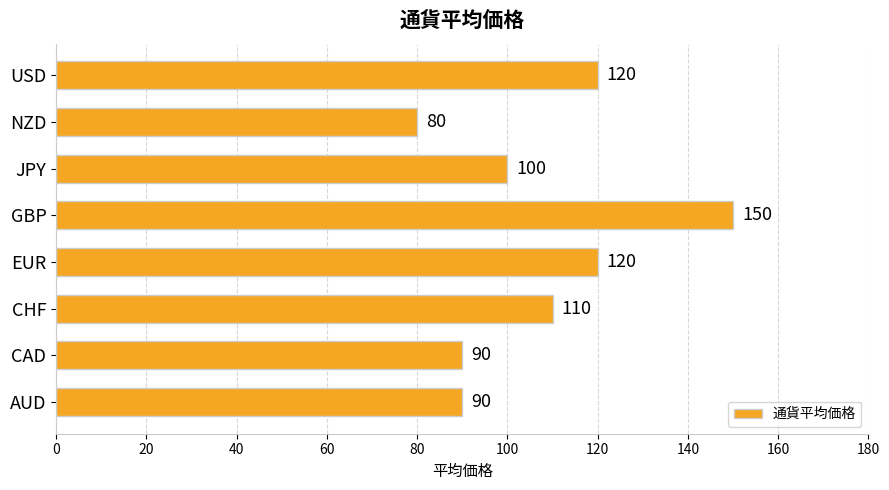

Which label corresponds to the smallest value in the chart?

NZD